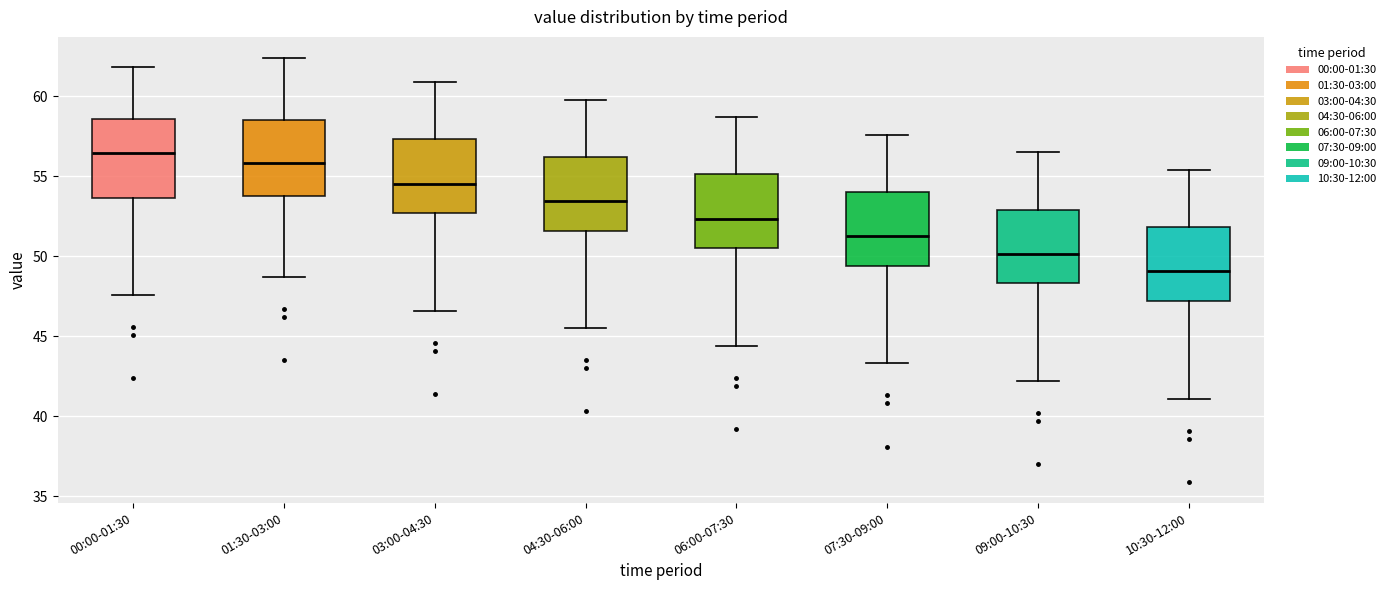

Where is the upper edge of the box for 10:30-12:00 on the y-axis? The values are not printed on the chart, so give them approximately, as read against the axis.

52.0